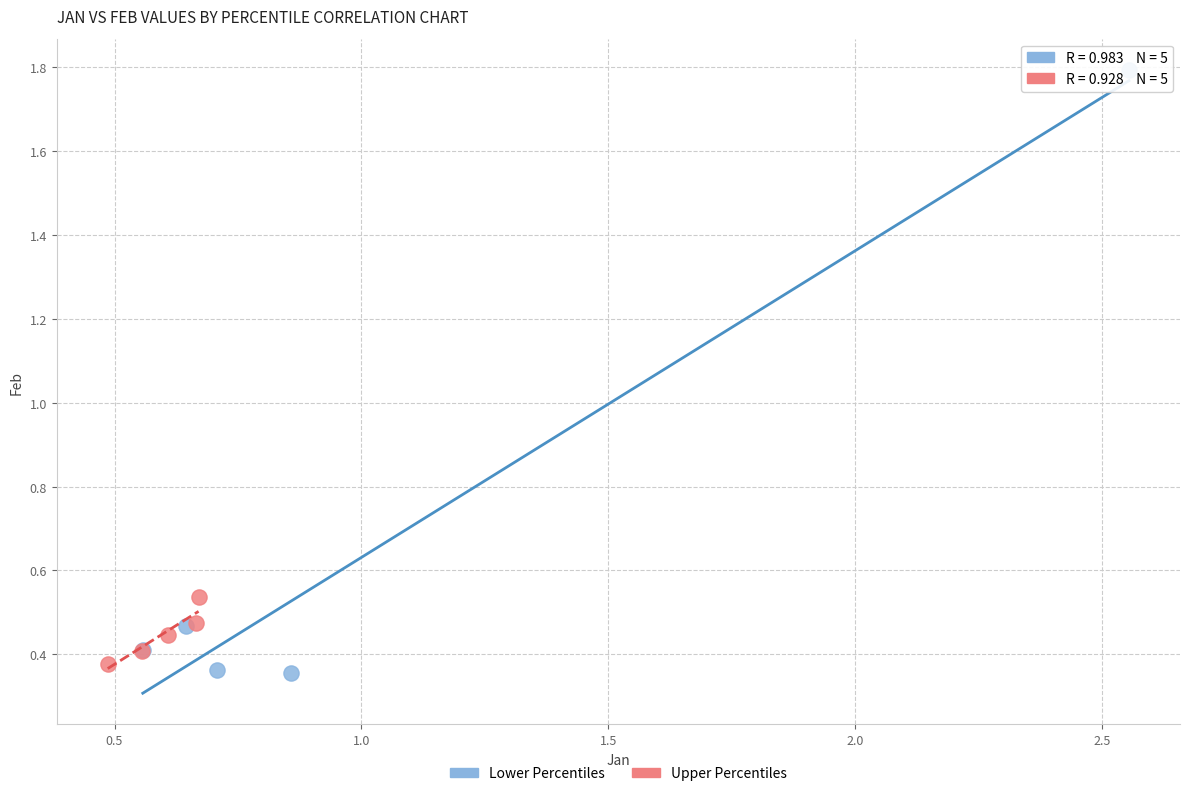

Which series has the widest spread of Y values?

Lower Percentiles